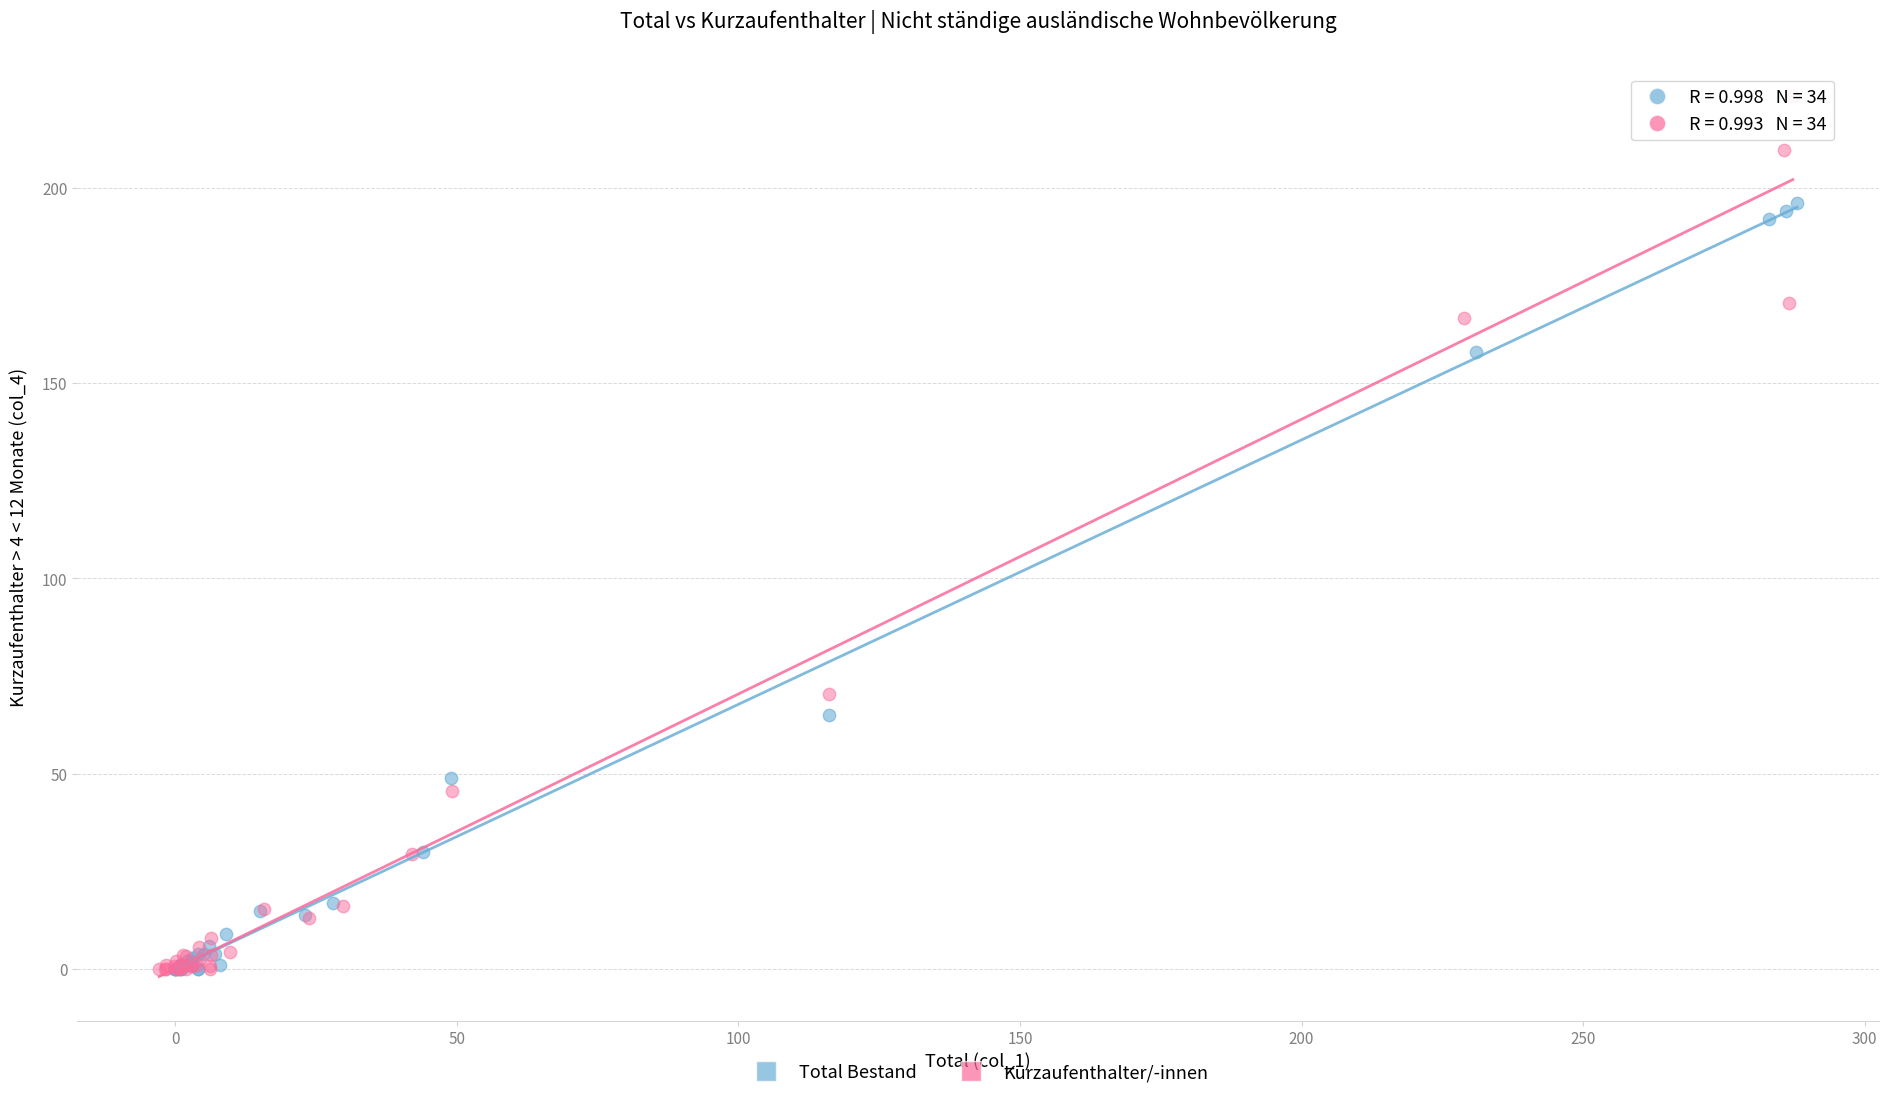

Which series contains the highest Y value?

Kurzaufenthalter/-innen